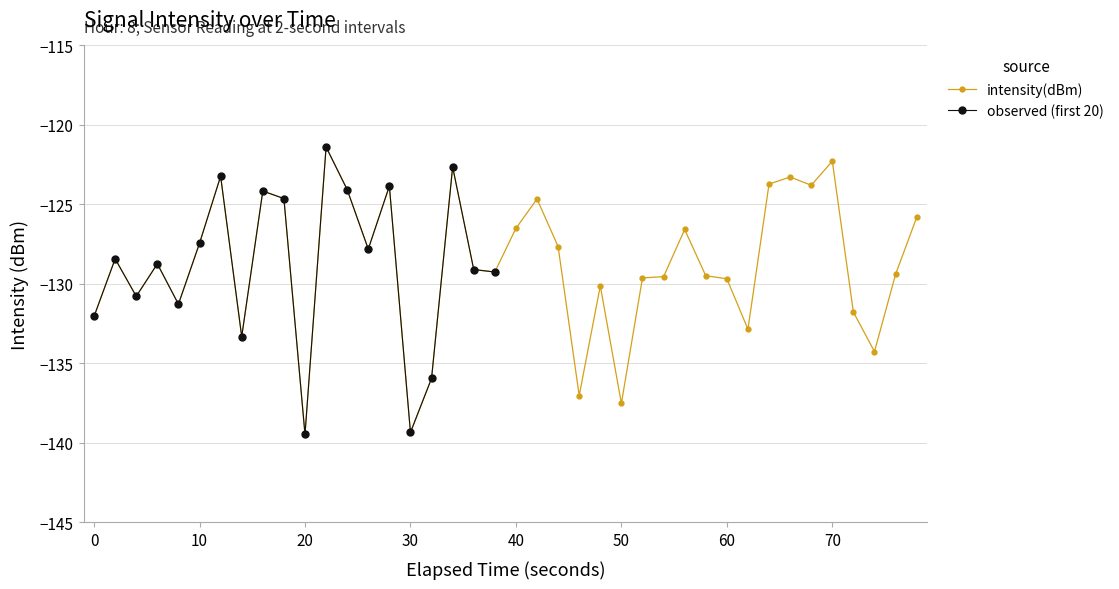

True or false: intensity(dBm) has a value of -46.8 at 40.

False